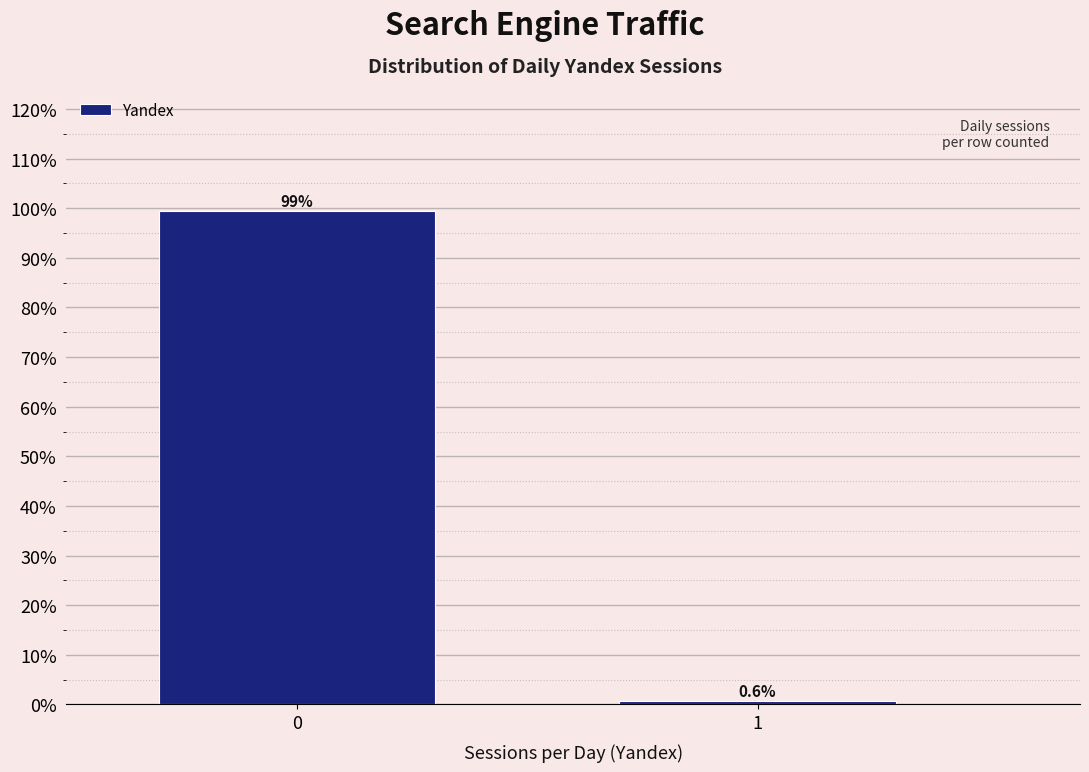

Reading left to right, extract all data points from this chart.

99.4	0.6